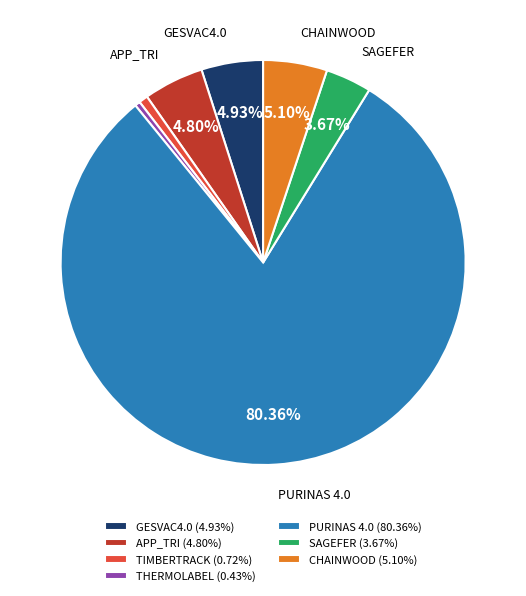

How many segments does this pie chart have?

7